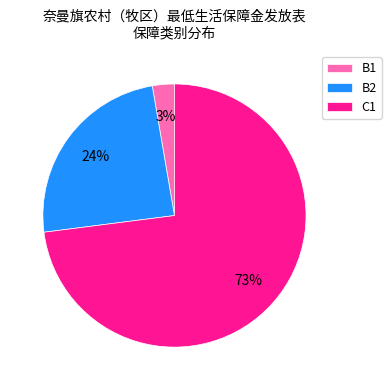

Is the sum of C1 and B2 greater than half?

Yes